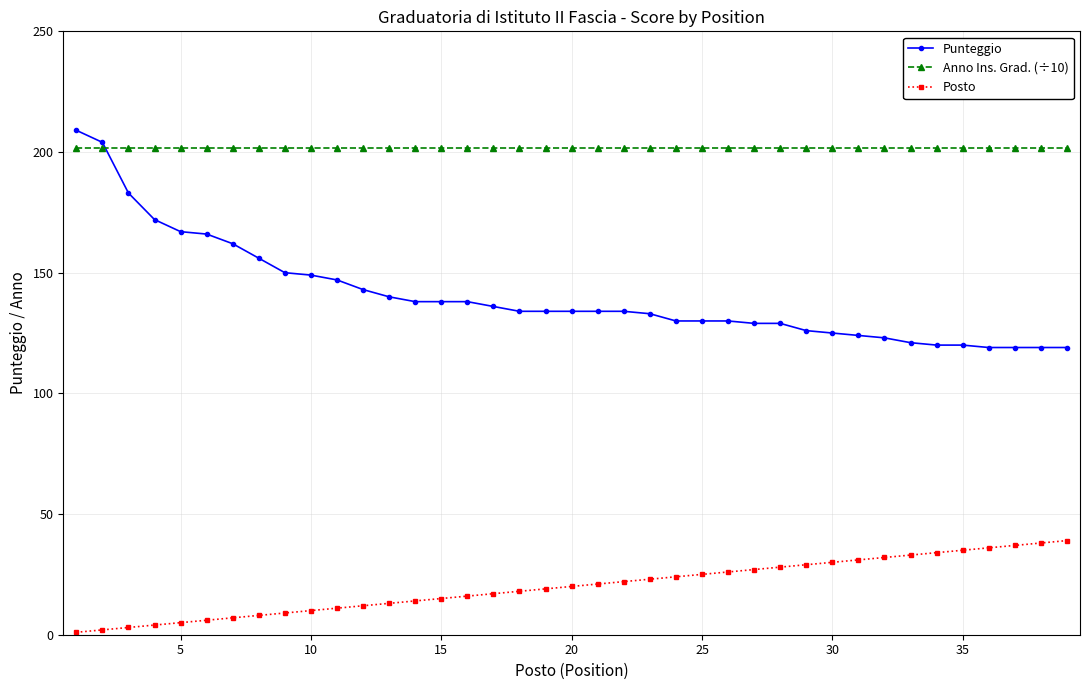

How many lines are shown in the chart?

3